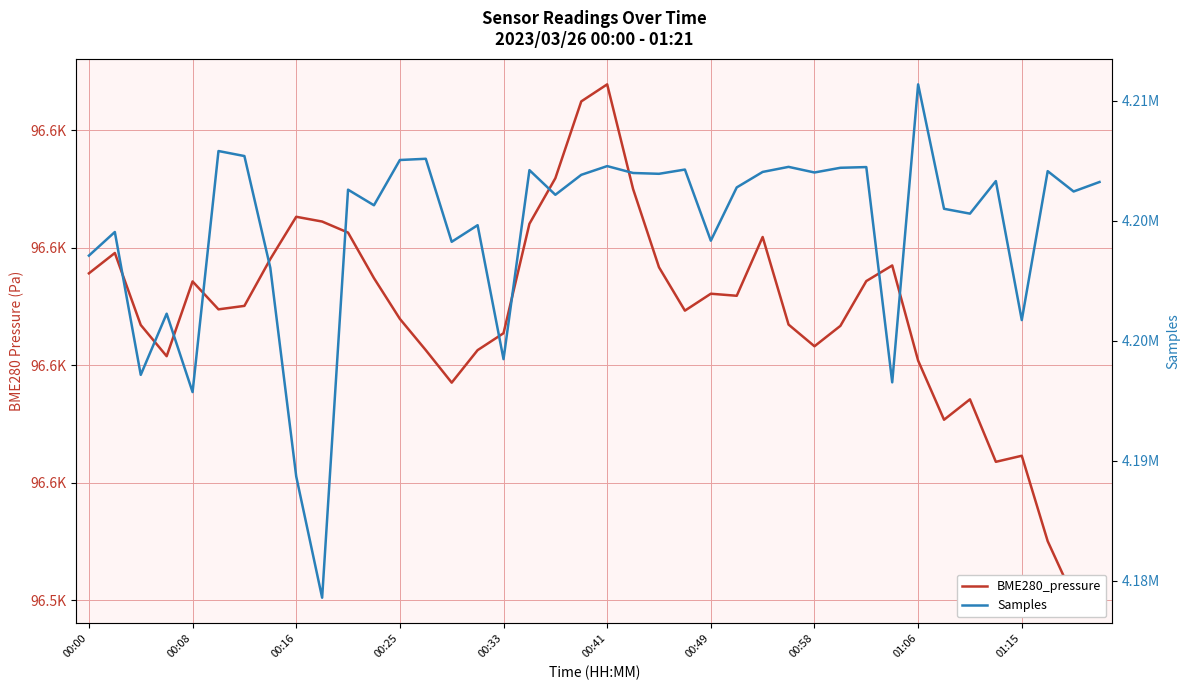

Reading left to right, what are all the values shown in this chart?

BME280_pressure: 96595.6	96599.1	96586.8	96581.5	96594.2	96589.5	96590.1	96598.1	96605.2	96604.4	96602.6	96594.8	96587.9	96582.6	96577.0	96582.6	96585.4	96604.1	96611.8	96624.9	96627.8	96610.0	96596.7	96589.3	96592.2	96591.8	96601.8	96586.9	96583.2	96586.7	96594.3	96597.0	96580.8	96570.7	96574.2	96563.6	96564.6	96550.1	96540.4	96542.9
Samples: 4198552.0	4199536.0	4193584.0	4196133.0	4192868.0	4202909.0	4202700.0	4198043.0	4189354.0	4184302.0	4201299.0	4200649.0	4202535.0	4202586.0	4199127.0	4199819.0	4194239.0	4202113.0	4201086.0	4201917.0	4202281.0	4201994.0	4201960.0	4202137.0	4199174.0	4201393.0	4202038.0	4202249.0	4202015.0	4202211.0	4202240.0	4193273.0	4205686.0	4200503.0	4200301.0	4201657.0	4195867.0	4202071.0	4201223.0	4201619.0